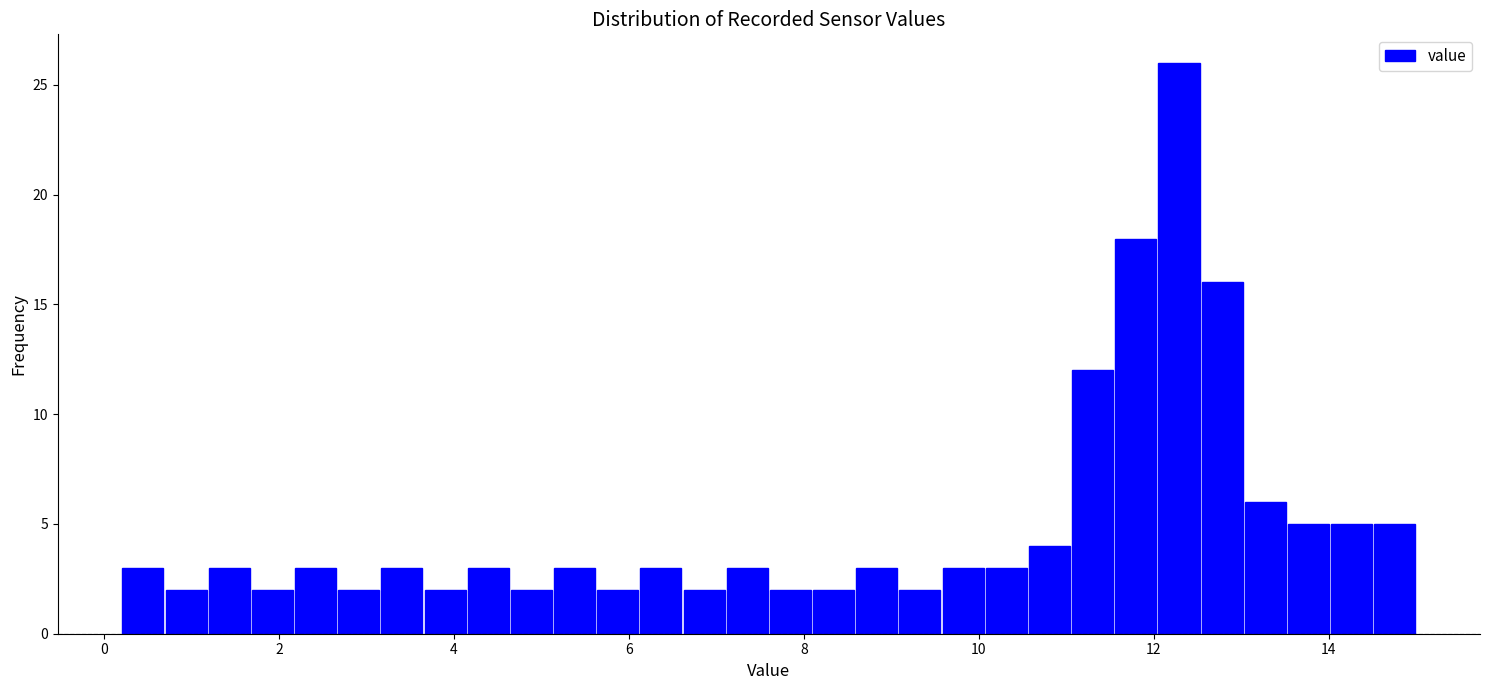

Read against the x-axis, roughly where is the centre of the tallest bar?

12.2